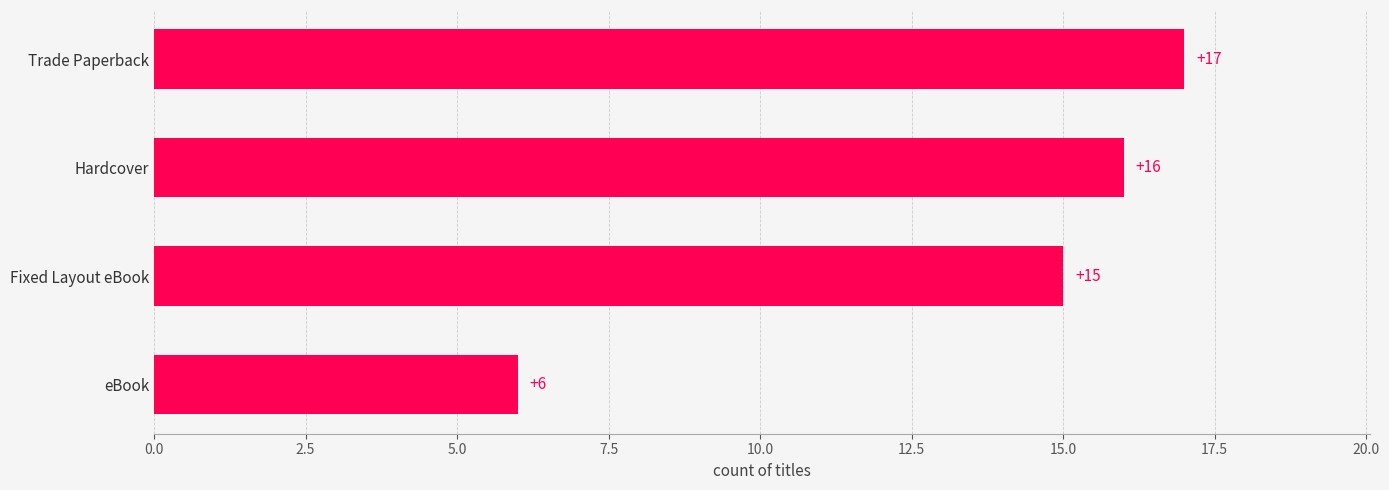

List the labels in order of value, largest first.

Trade Paperback, Hardcover, Fixed Layout eBook, eBook